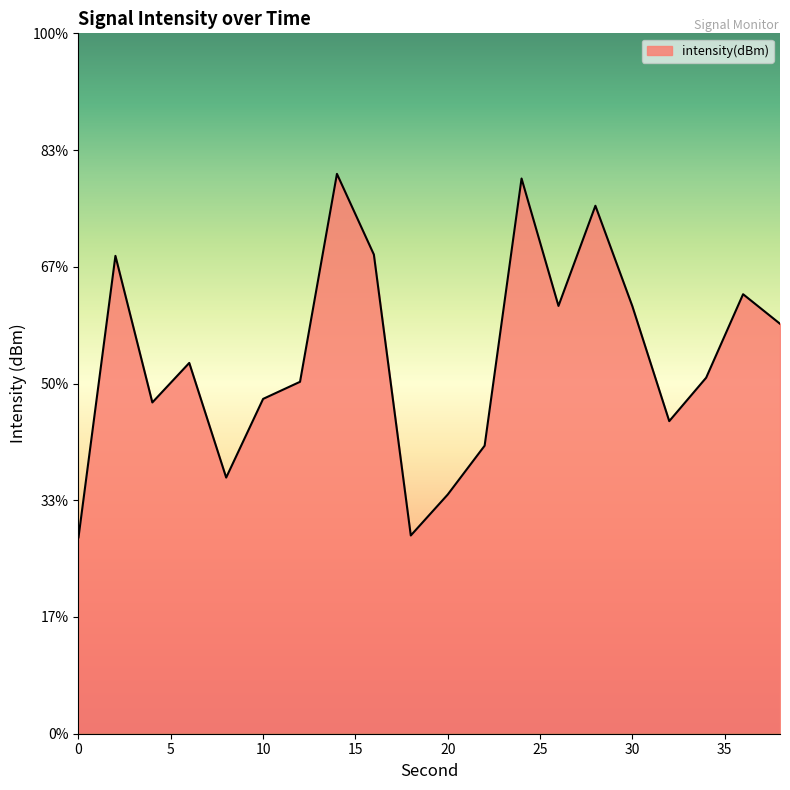

Rank the categories by value from highest to lowest.

14, 24, 28, 16, 2, 36, 26, 30, 38, 6, 34, 12, 10, 4, 32, 22, 8, 20, 18, 0